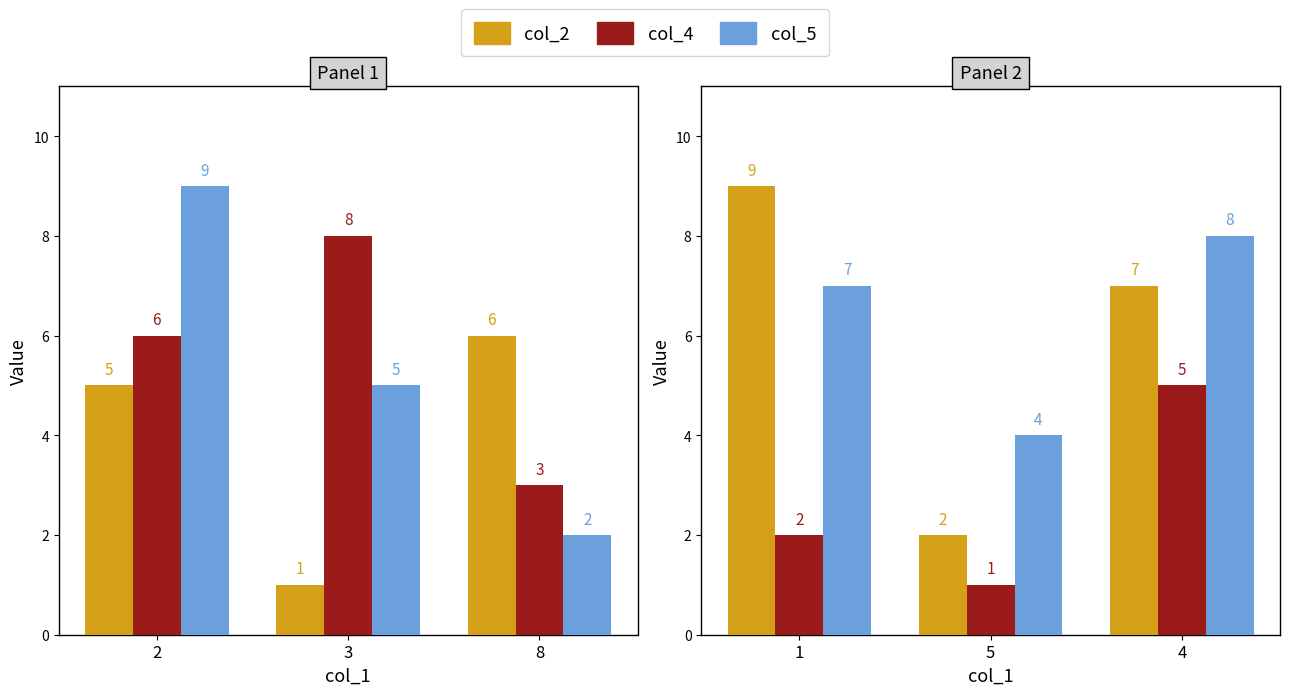

What is the value of the col_5 bar at the 2nd from the left?

4